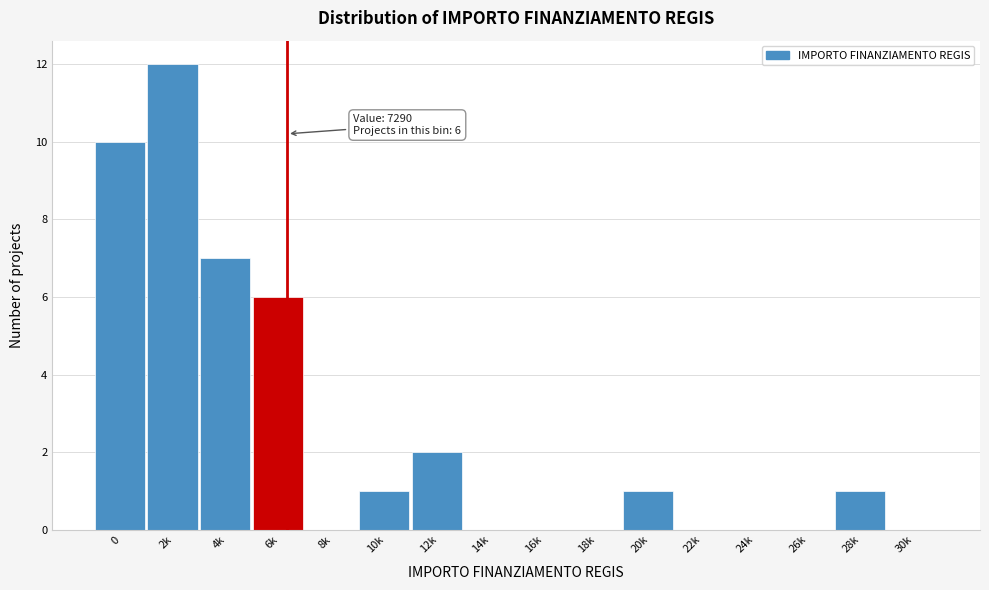

Reading left to right, extract all data points from this chart.

0=10	2k=12	4k=7	6k=6	8k=0	10k=1	12k=2	14k=0	16k=0	18k=0	20k=1	22k=0	24k=0	26k=0	28k=1	30k=0